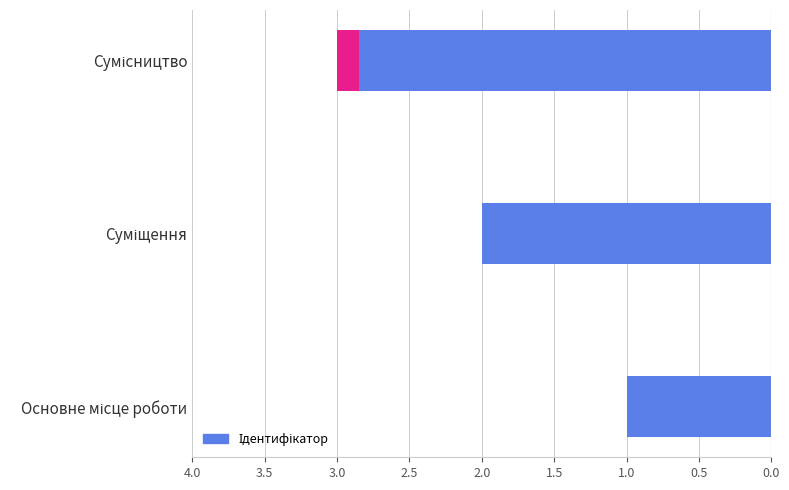

Count the values in the range 1 to 3.

3